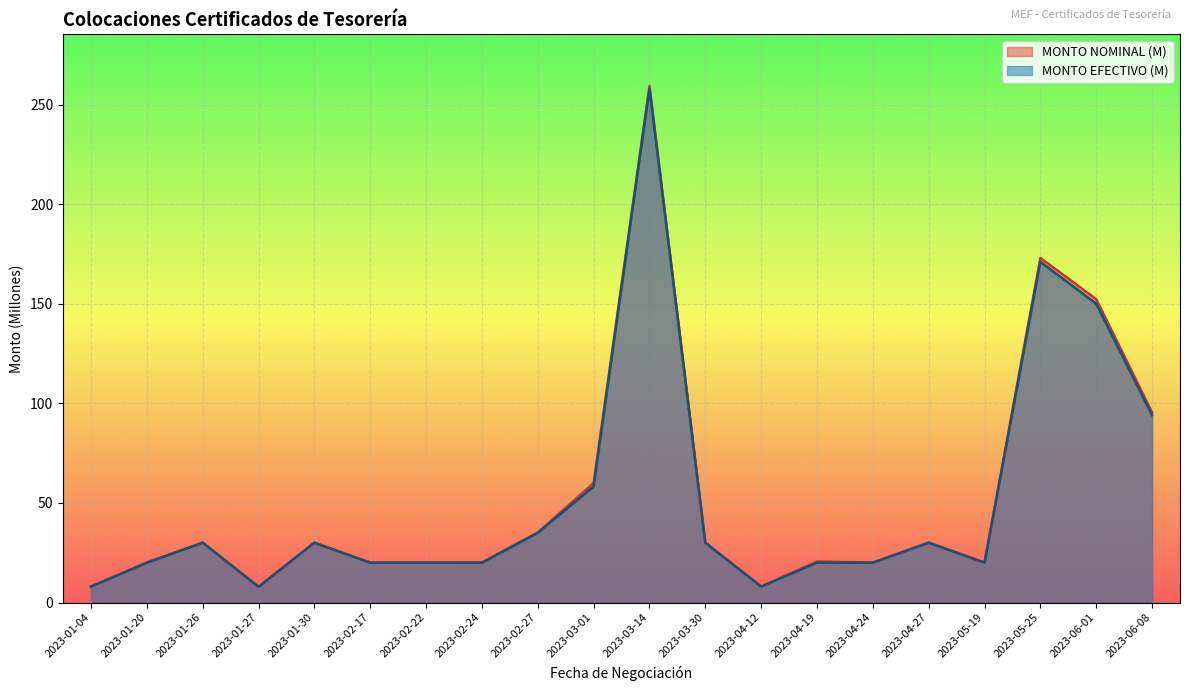

True or false: MONTO EFECTIVO has more than 2 interior local peaks.

True